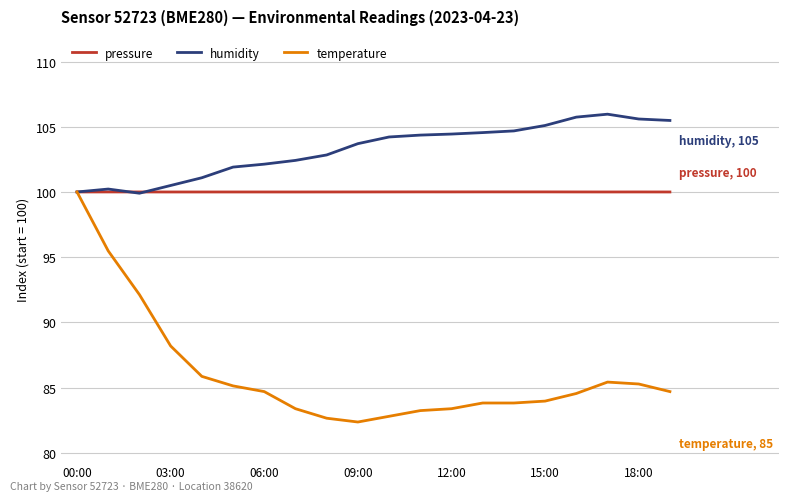

Count the number of categories in the chart.

20